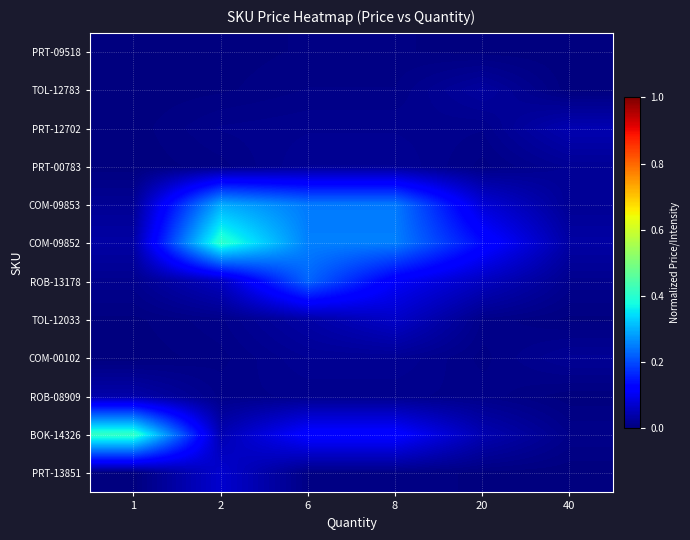

At how many categories does at least one series exceed 0?

6